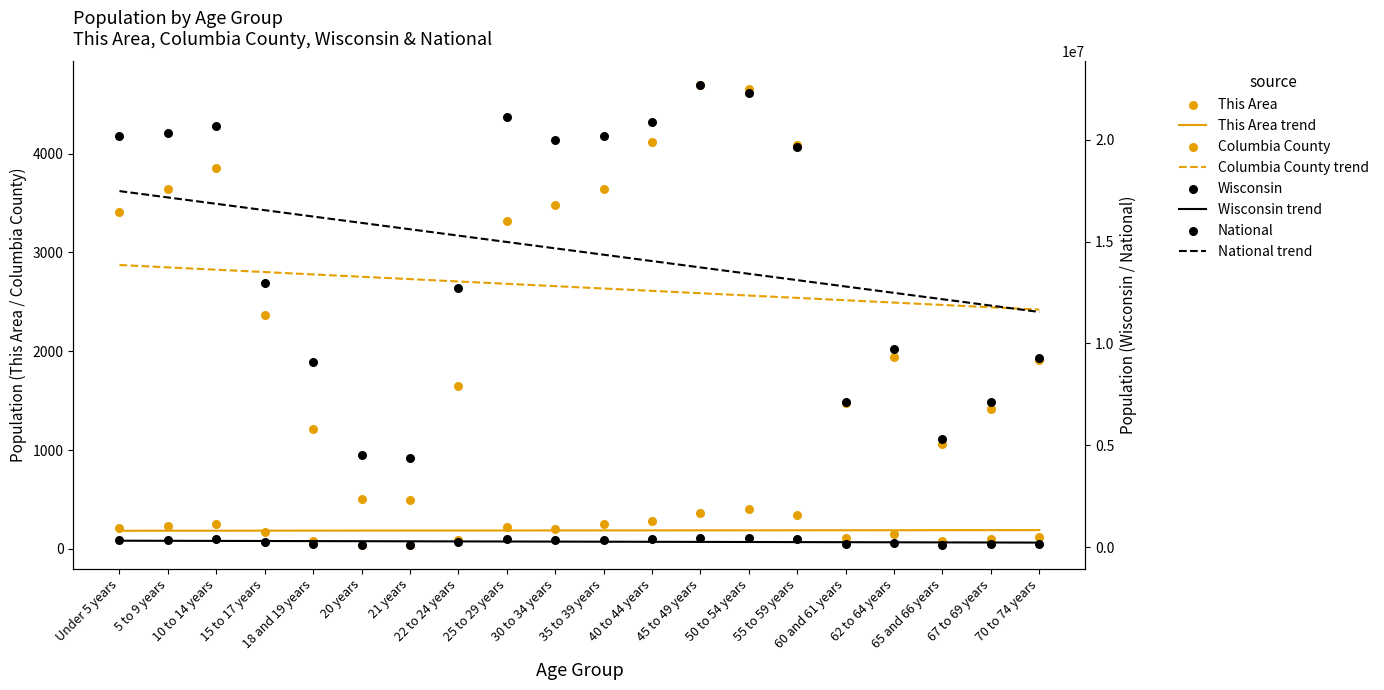

What is the total value across all series at 30 to 34 years?

20315133